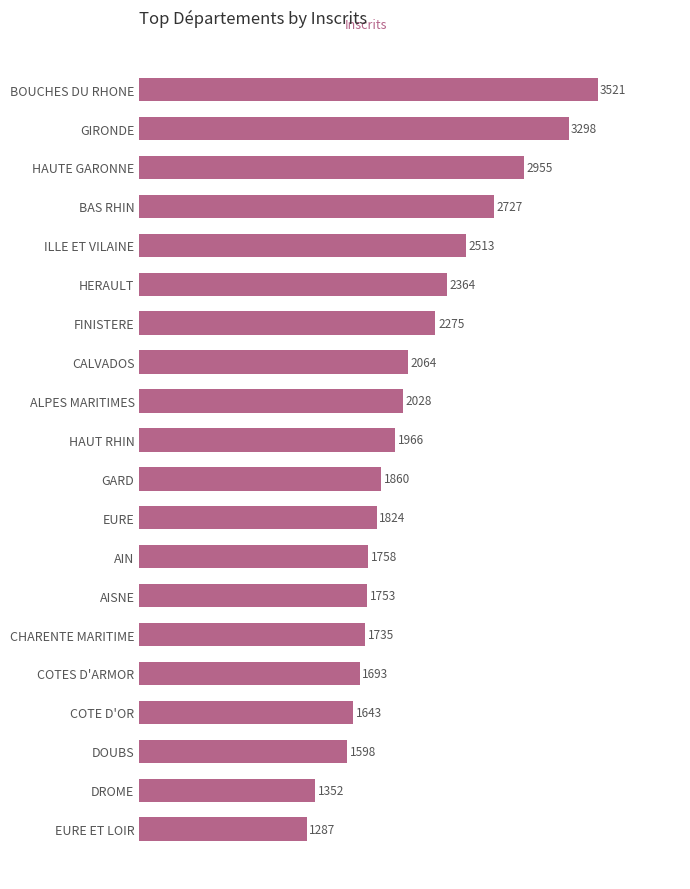

Count the number of data series in this chart.

1